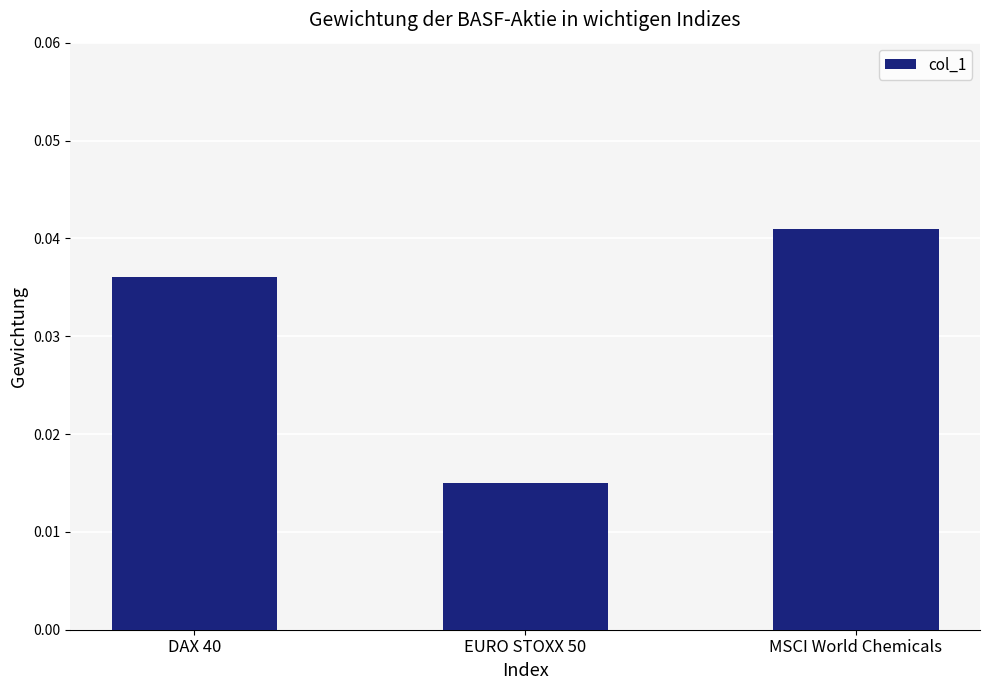

True or false: the data shows 0.1 at MSCI World Chemicals.

False